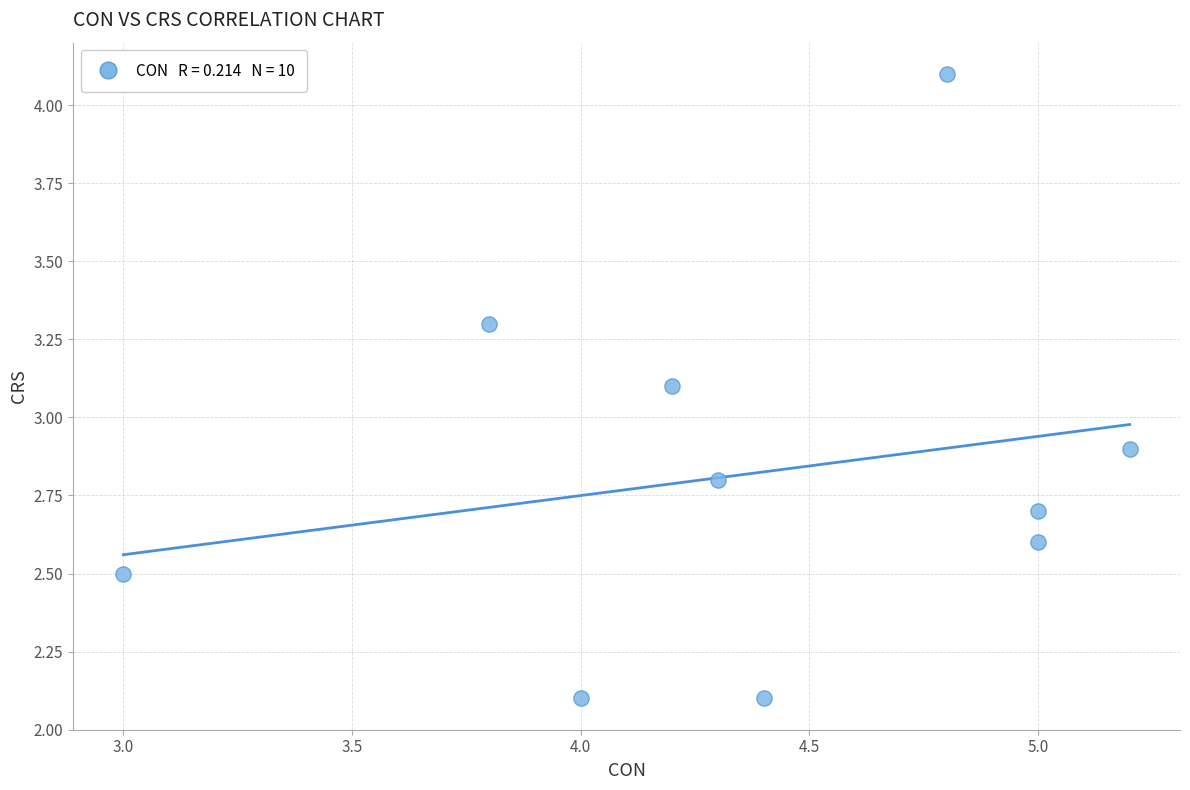

What is the range of X values (max minus min)?

2.2